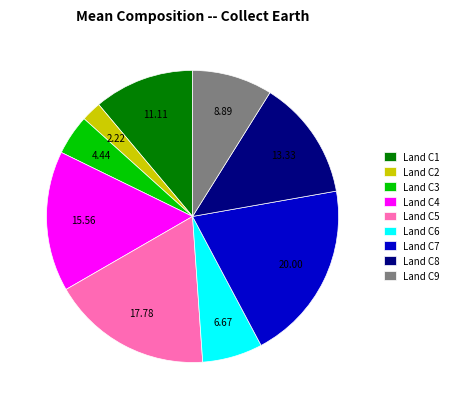

What is the smallest slice in the pie chart?

Land C2